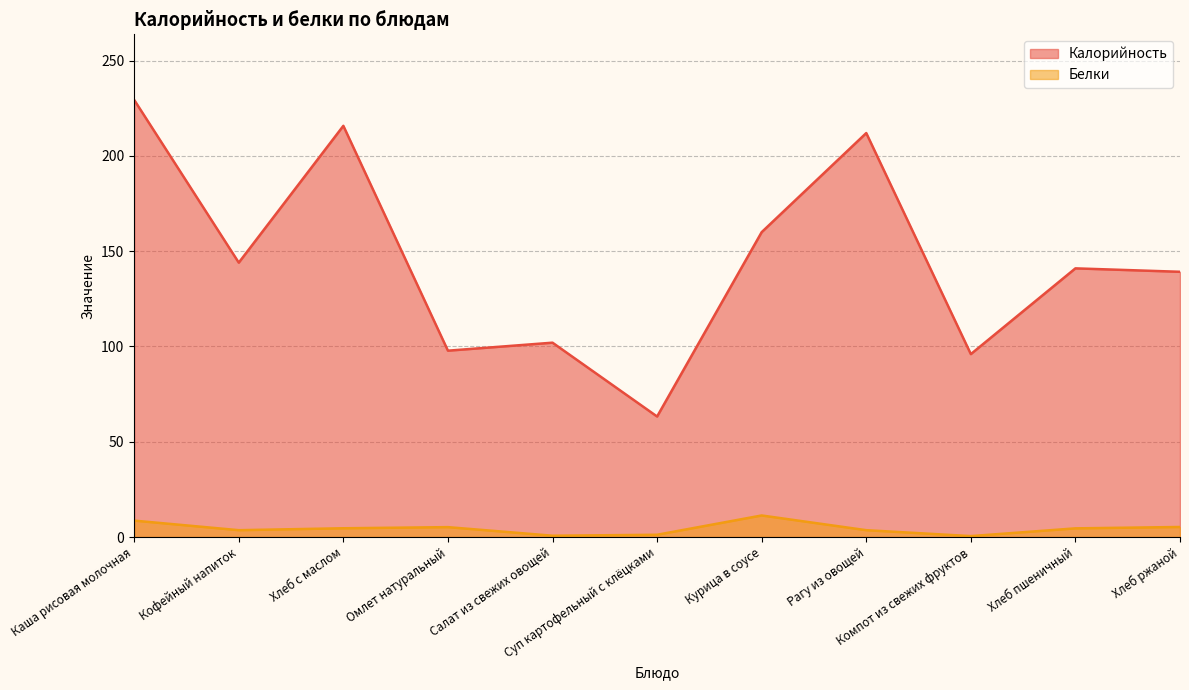

True or false: Калорийность and Белки cross at least once.

False